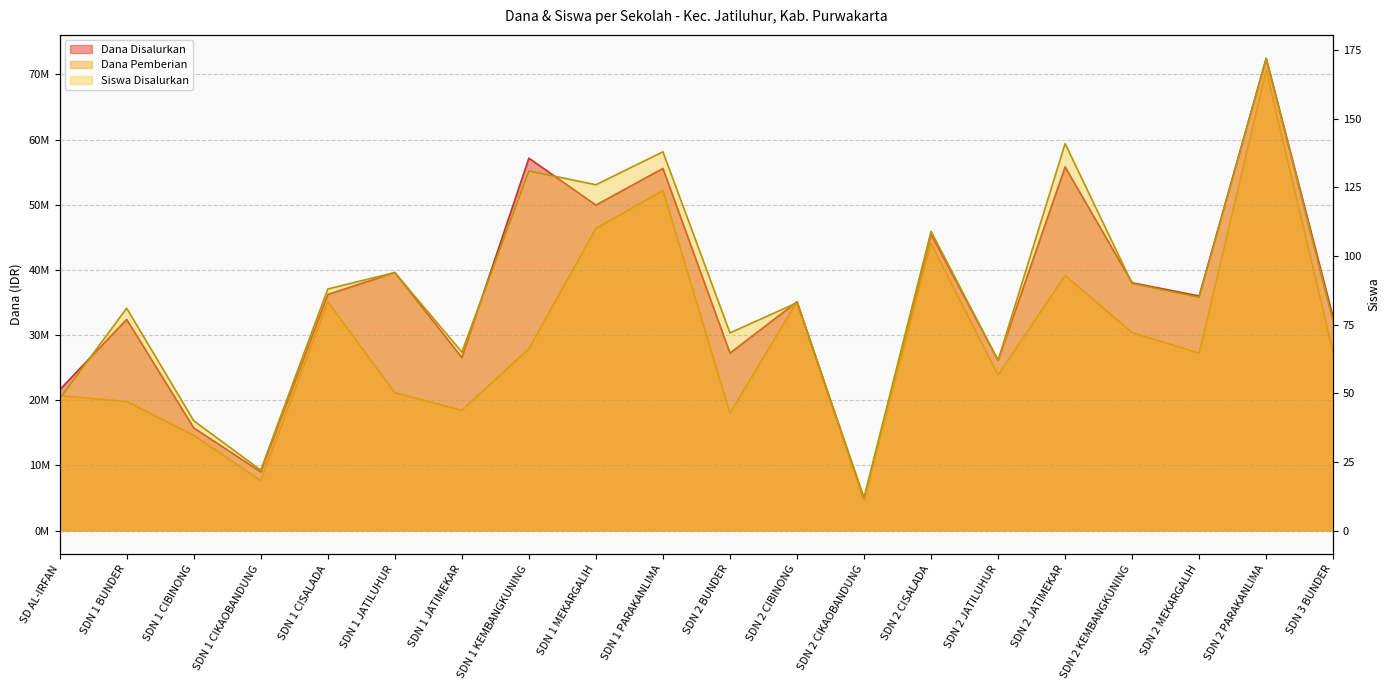

What is the average value of the Dana Disalurkan series?

35865000